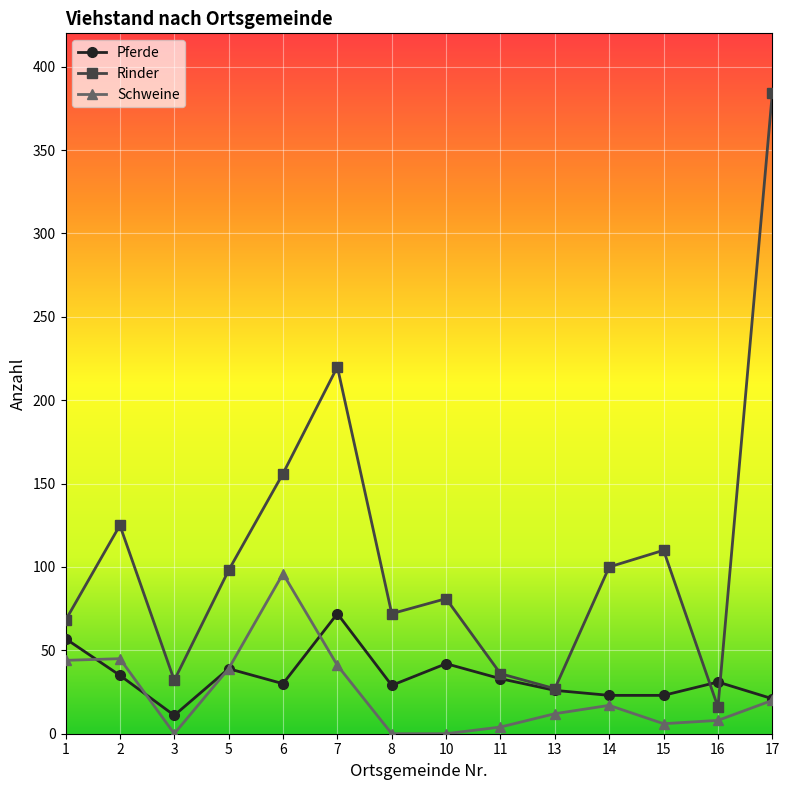

What is the total value across all series at 2?

205